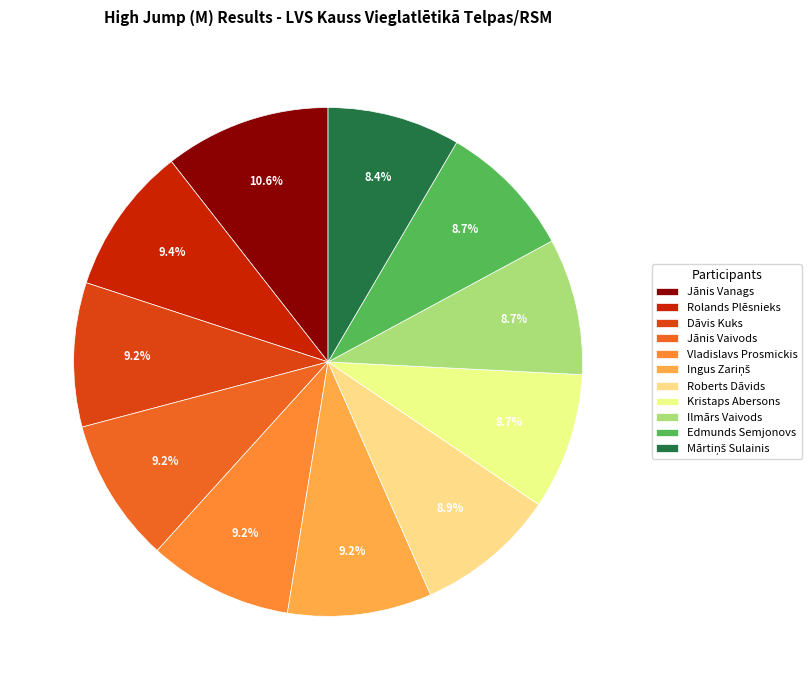

Which category has the smallest portion of the pie?

Mārtiņš Sulainis